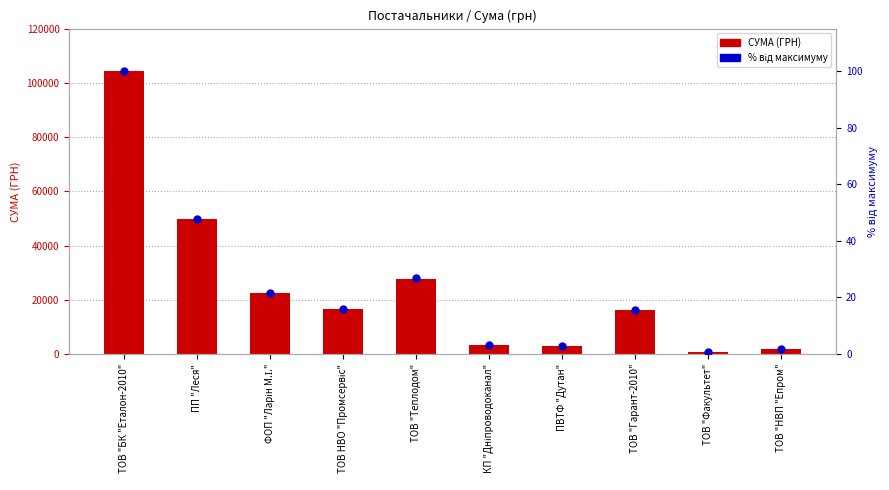

What is the maximum value for СУМА (ГРН)?

104400.0